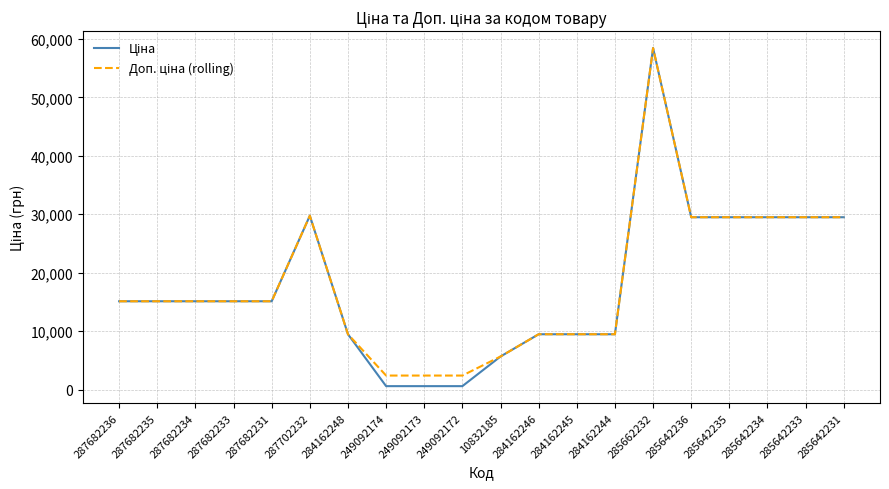

At how many categories does at least one series exceed 54632?

1